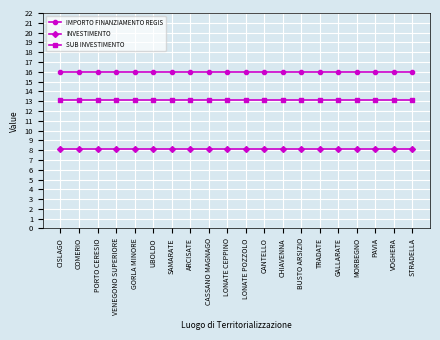

What value does the SUB INVESTIMENTO series have at VENEGONO SUPERIORE?

13.1